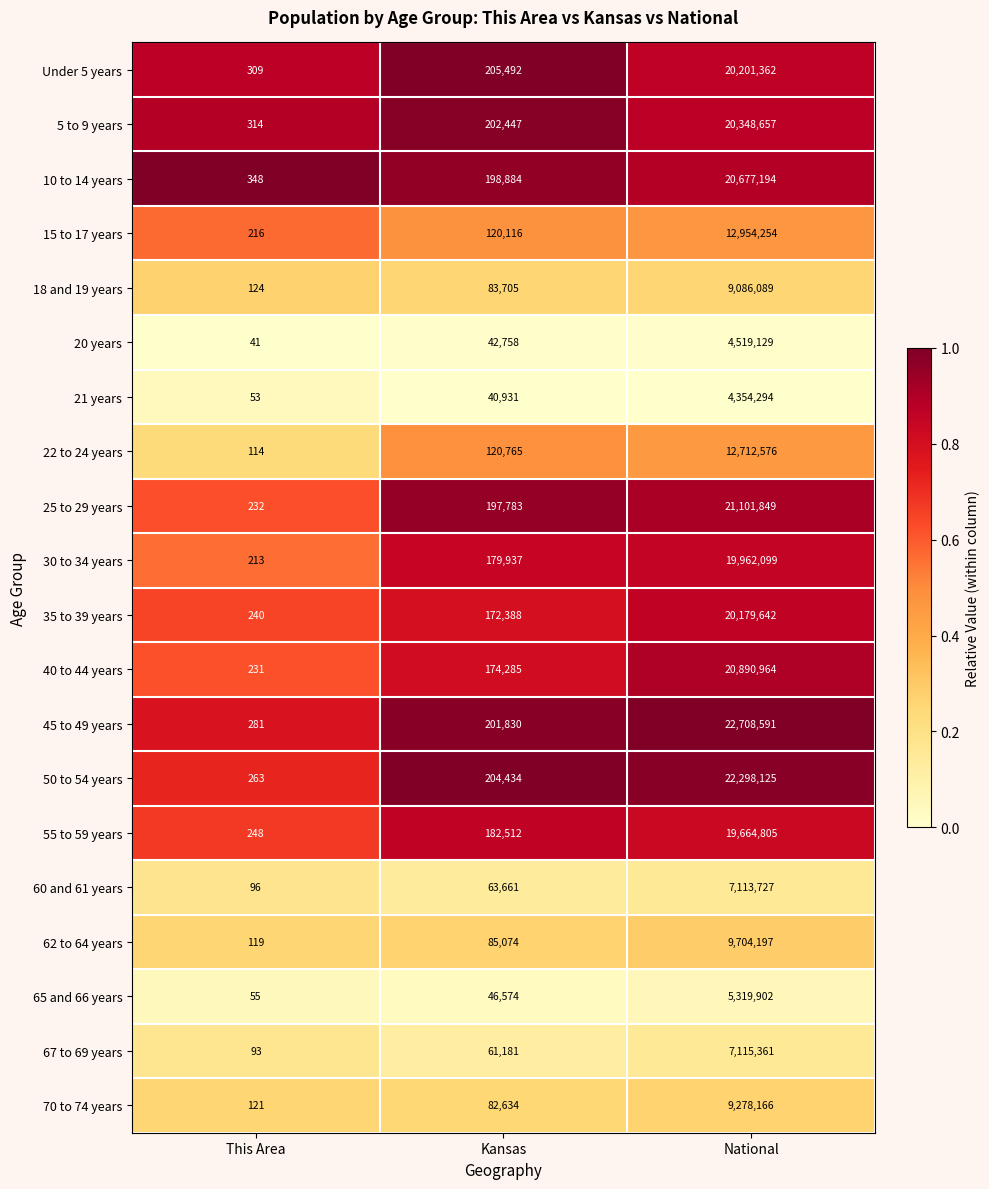

The 60 and 61 years series shows 12197926 at National. True or false?

False